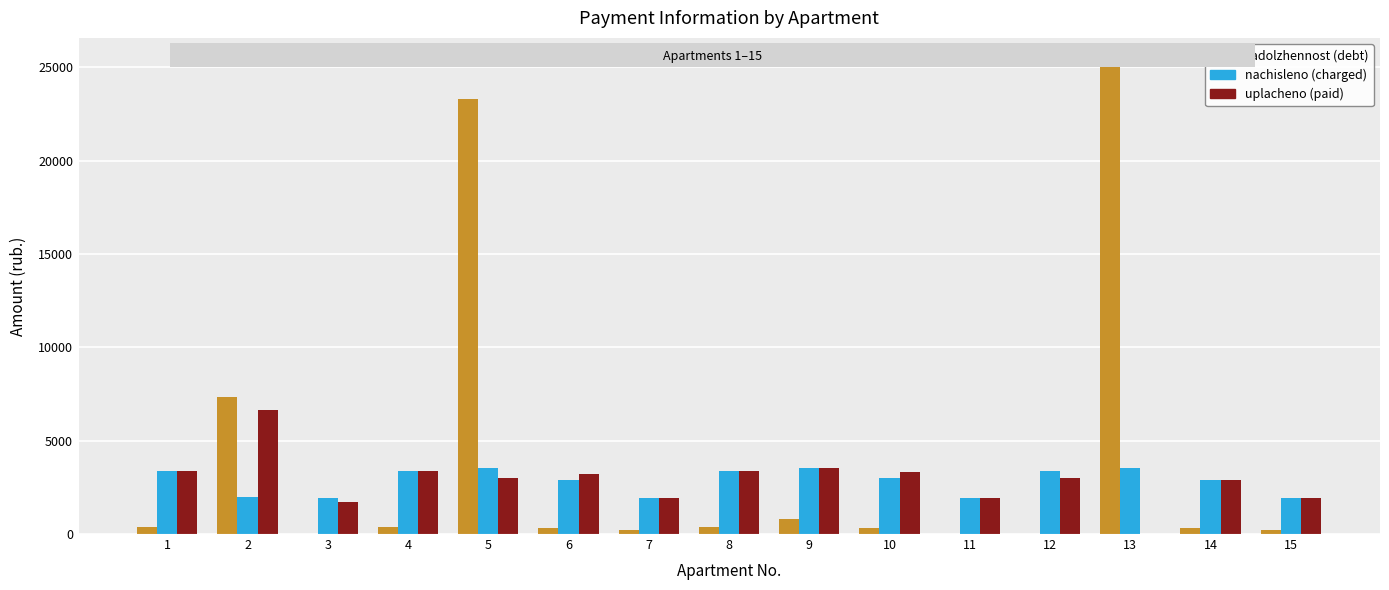

What is the greatest value displayed?

25305.1